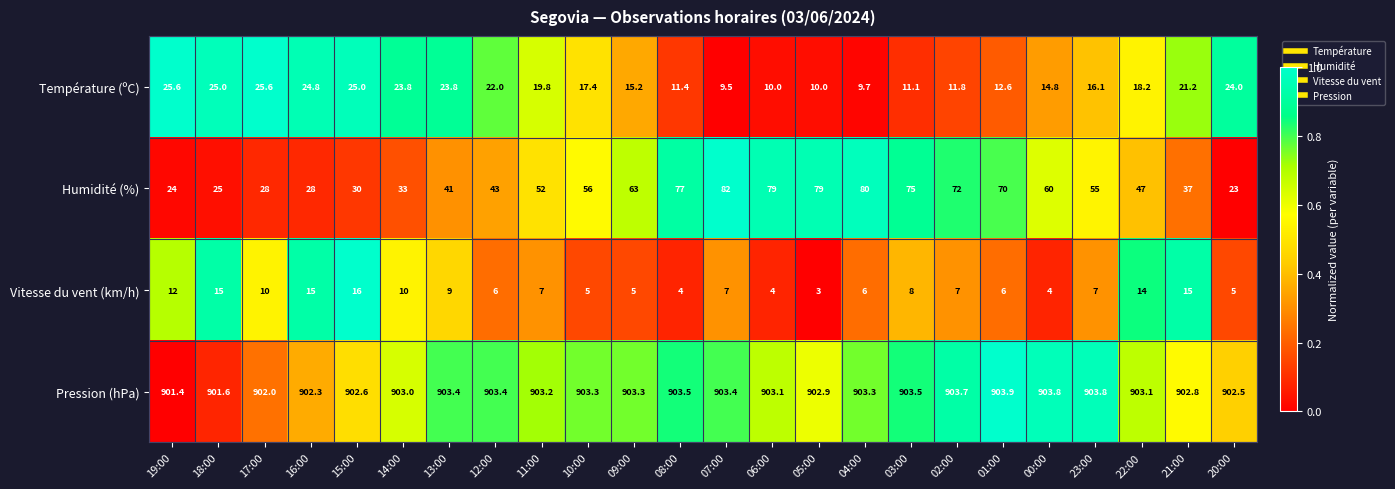

Which series changed the most between 19:00 and 23:00?

Humidité (%)